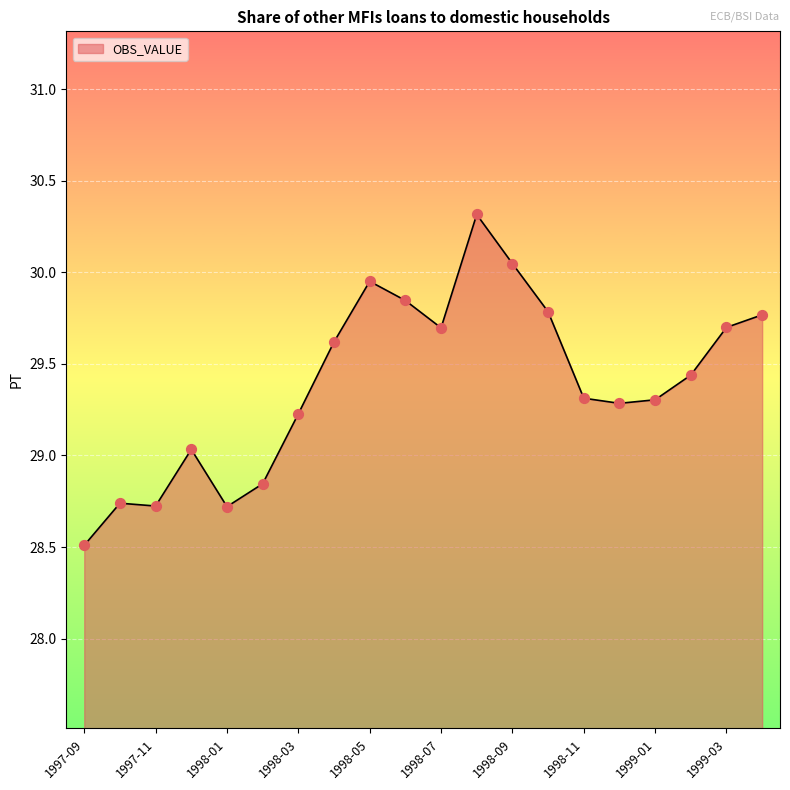

What is the smallest value displayed?

28.5